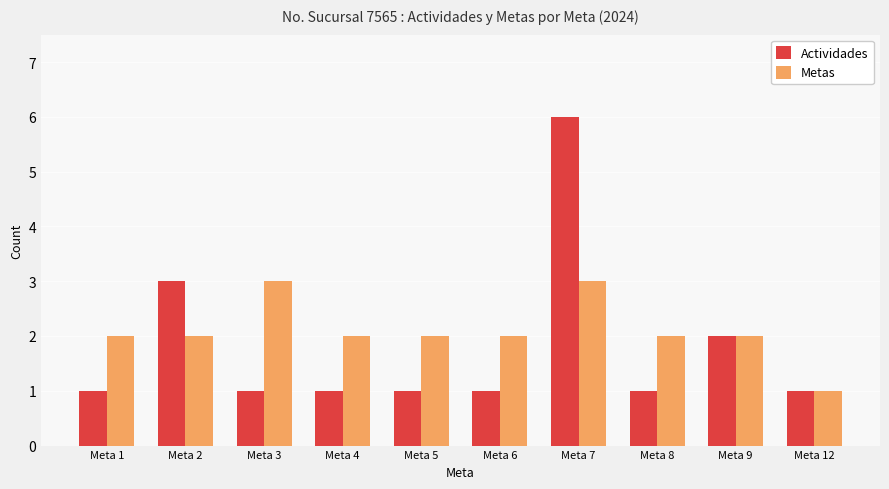

What is the difference between the highest and lowest values at Meta 3?

2